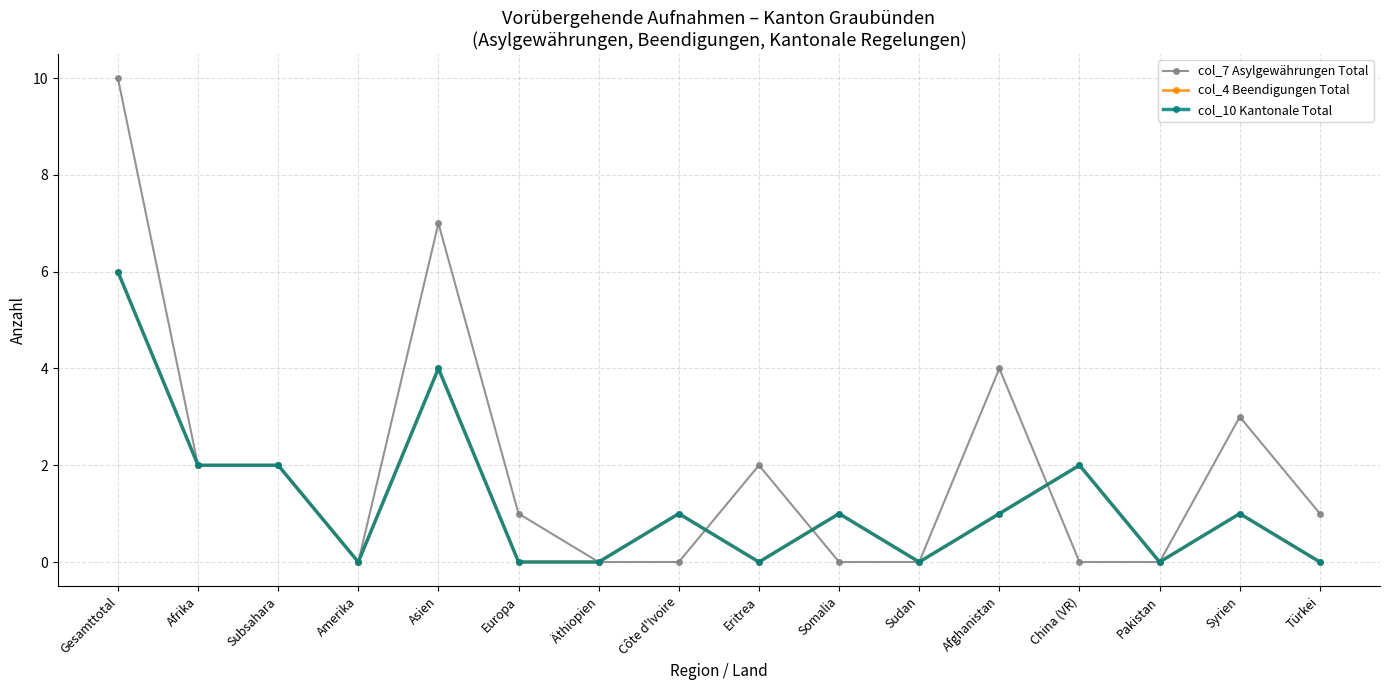

Which category has the highest value across all series?

Gesamttotal